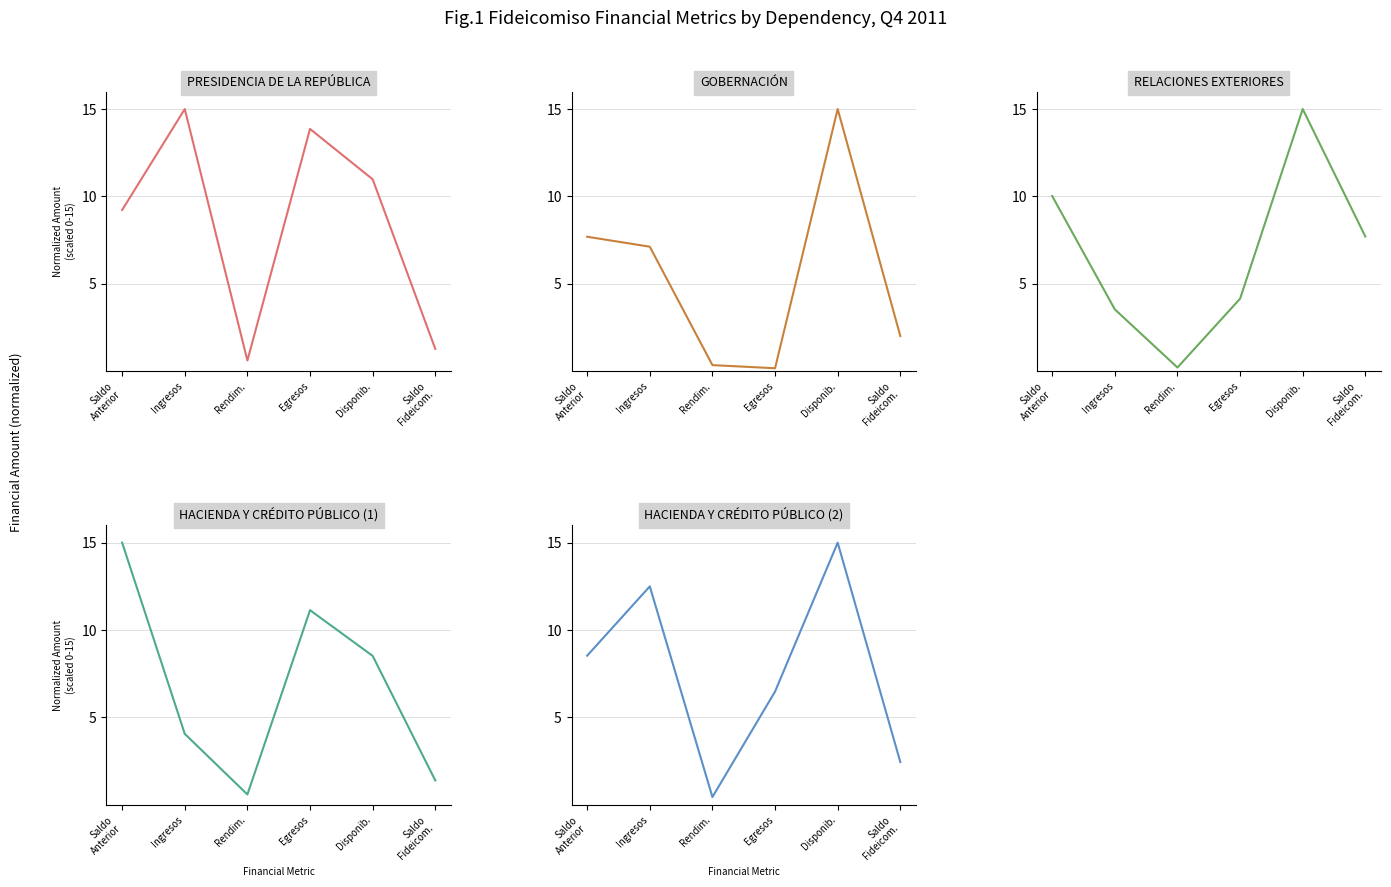

What is the sum of the GOBERNACIÓN values at Ingresos and Saldo
Fideicom.?

9.1